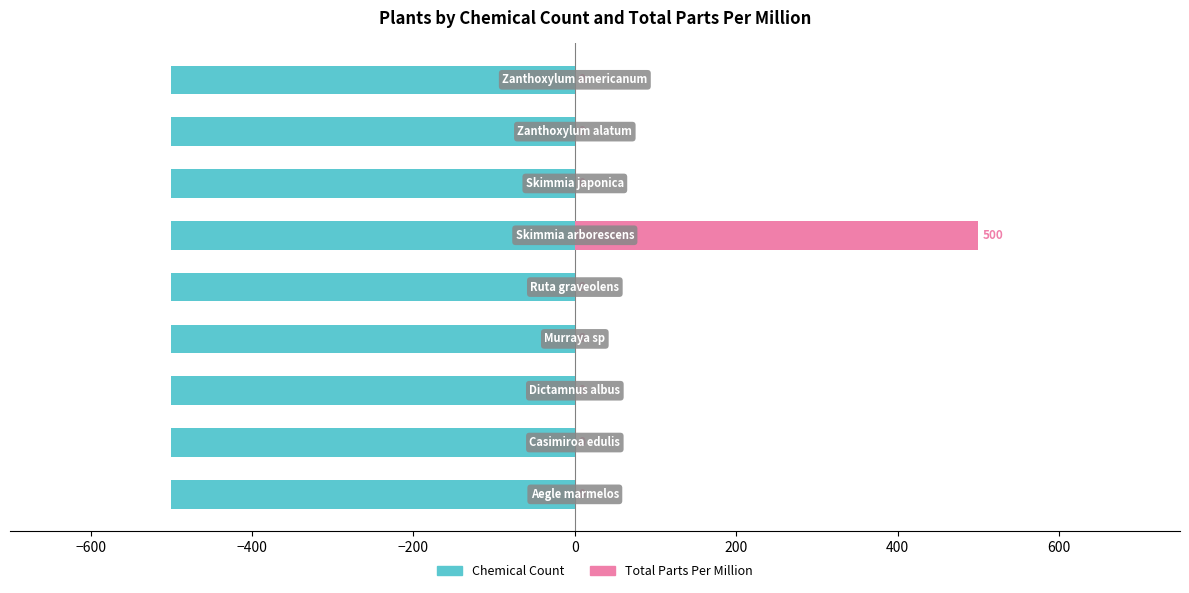

Rank the series by their maximum value, from highest to lowest.

Total Parts Per Million, Chemical Count